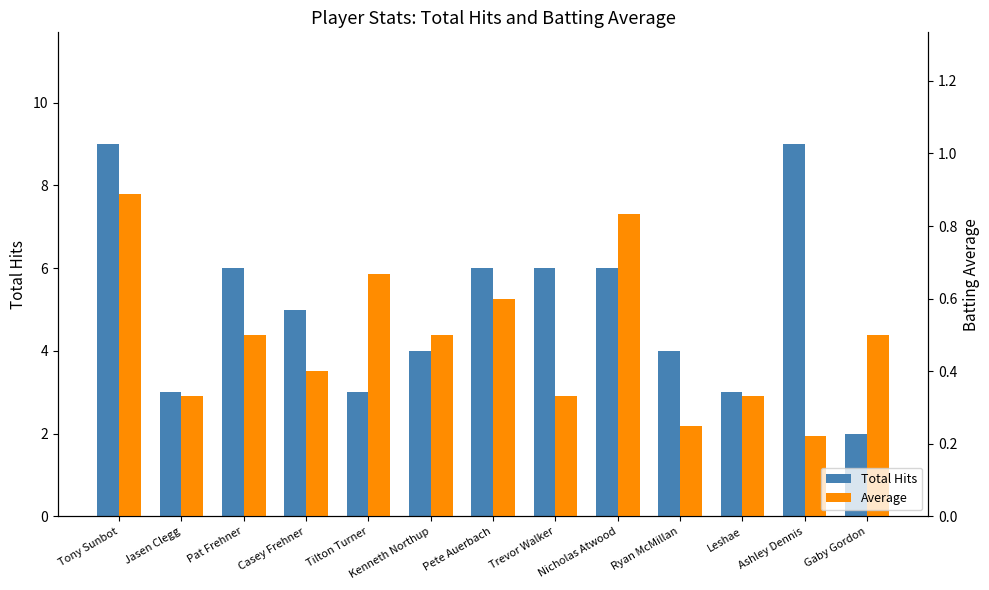

List the series in order of their peak value, highest first.

Total Hits, Average